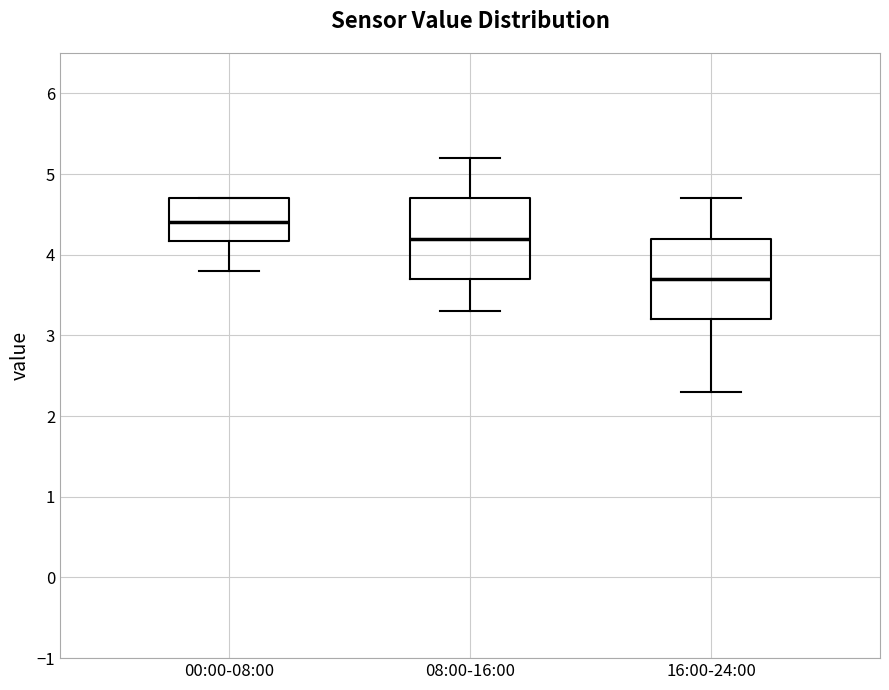

Reading left to right, transcribe this box plot: for each box, give where its median line is, the range the box spans, and where its two whiskers end, as read against the y-axis. The values are not printed on the chart, so give them approximately, as read against the axis.

00:00-08:00: median 4.4, box 4.2 to 4.7, whiskers 3.8 to 4.7
08:00-16:00: median 4.2, box 3.7 to 4.7, whiskers 3.3 to 5.2
16:00-24:00: median 3.7, box 3.2 to 4.2, whiskers 2.3 to 4.7